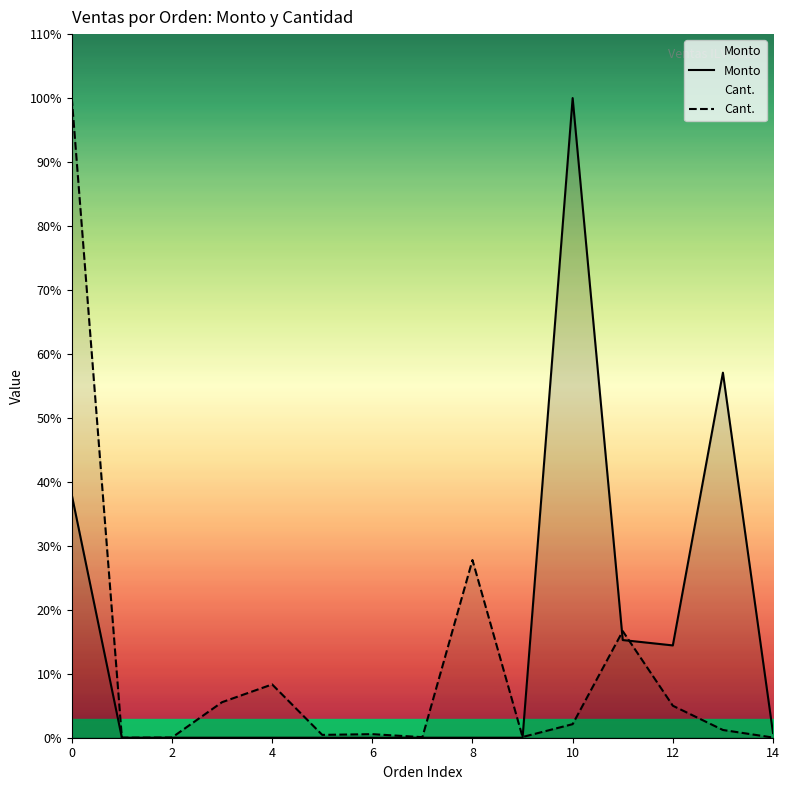

How many positive values does the Monto series have?

6